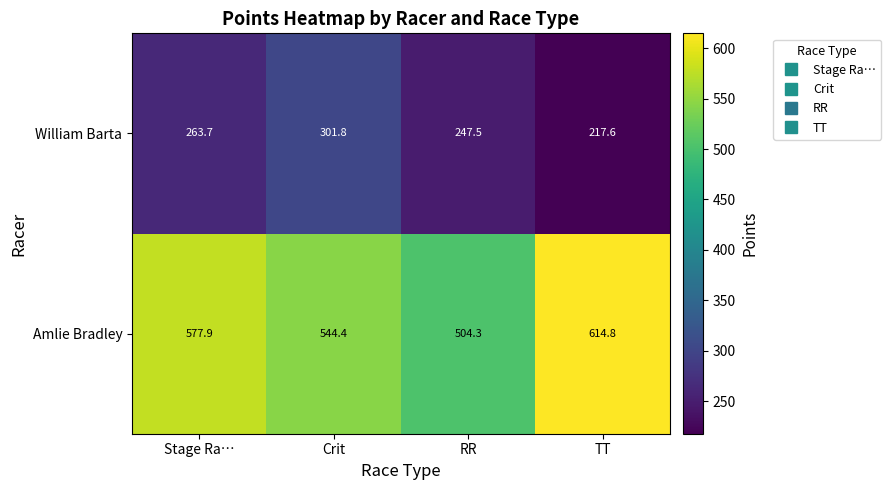

What is the spread (max minus min) of values at RR?

256.8